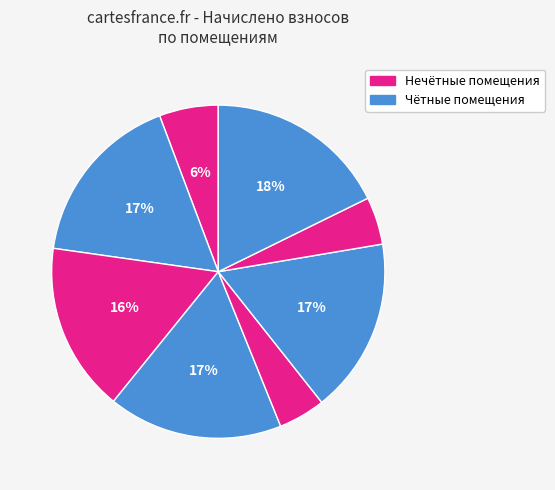

How many slices are in this pie chart?

8